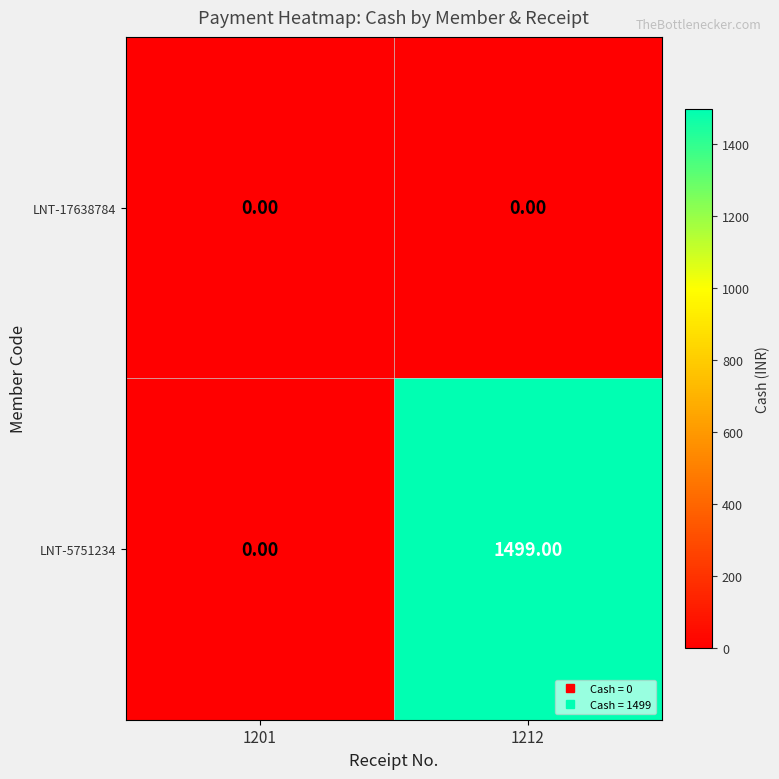

Which series has the widest spread of values?

LNT-5751234